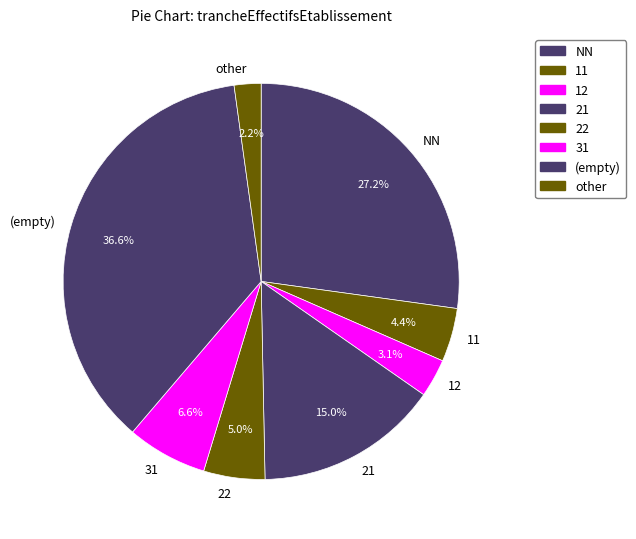

Which has a higher value, 11 or NN?

NN